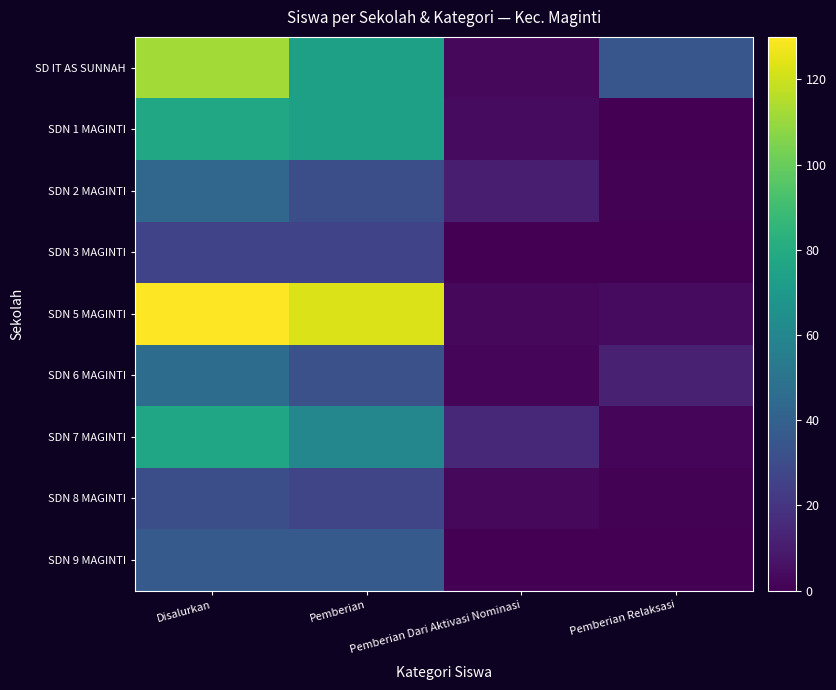

At Disalurkan, list the series in order from smallest to largest.

SDN 3 MAGINTI, SDN 8 MAGINTI, SDN 9 MAGINTI, SDN 2 MAGINTI, SDN 6 MAGINTI, SDN 7 MAGINTI, SDN 1 MAGINTI, SD IT AS SUNNAH, SDN 5 MAGINTI